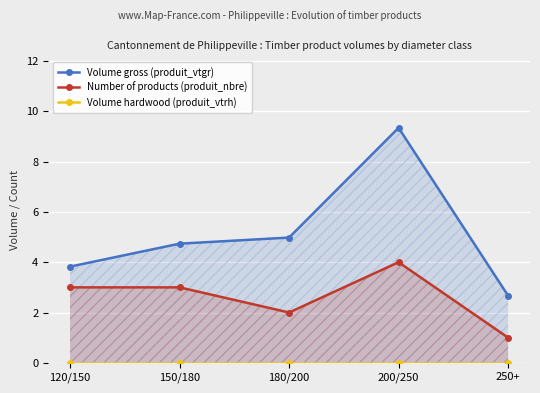

What is the spread (max minus min) of values at 200/250?

9.3